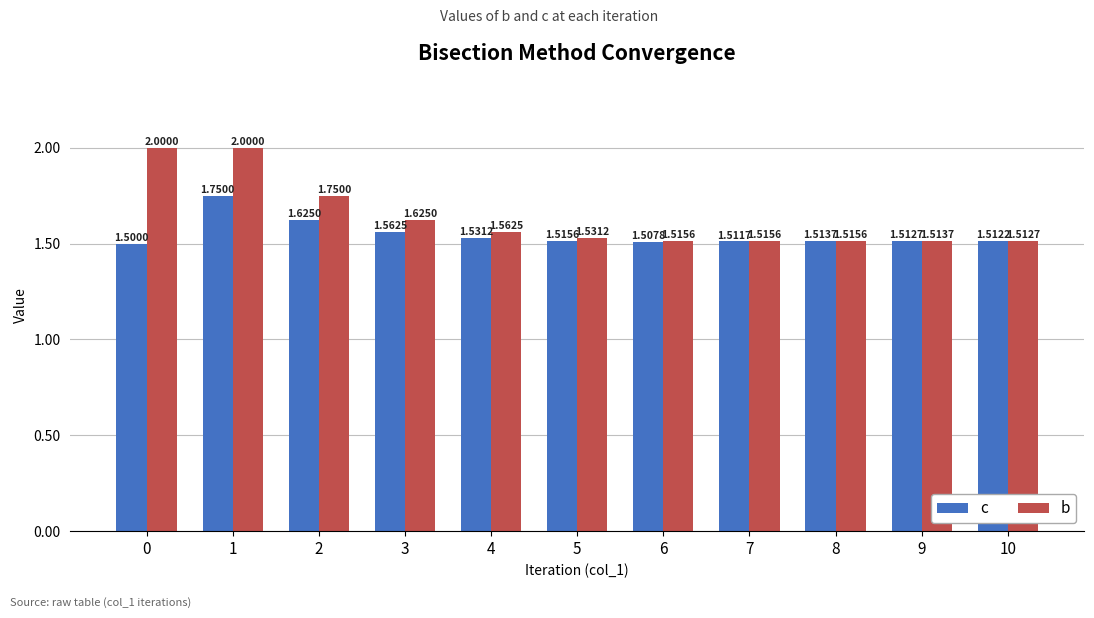

What is the total value across all series at 8?

3.0